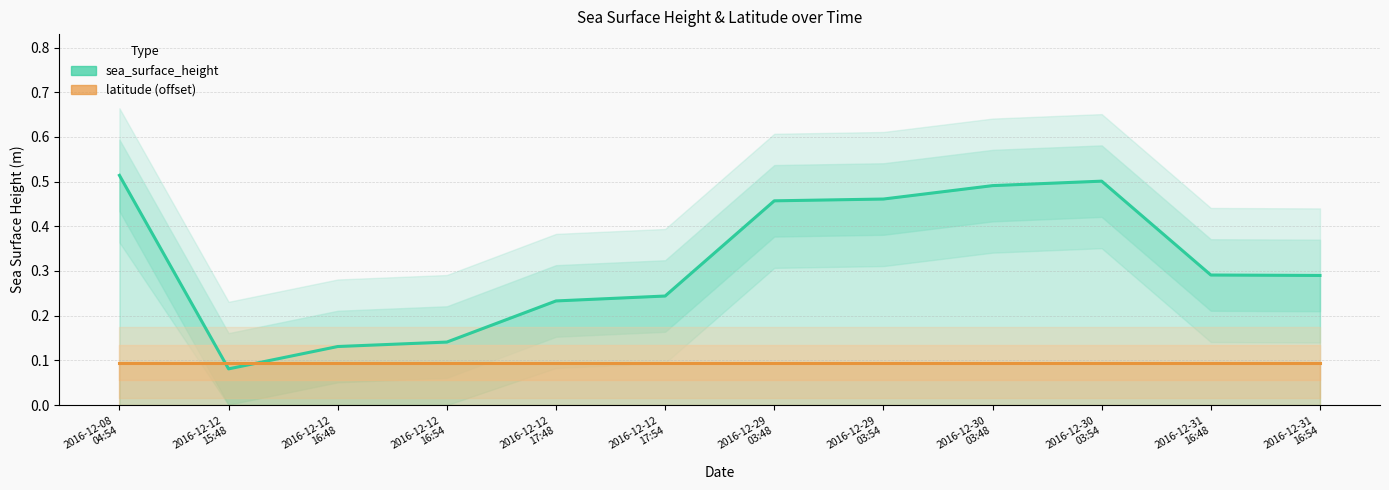

Which series has the widest spread of values?

sea_surface_height